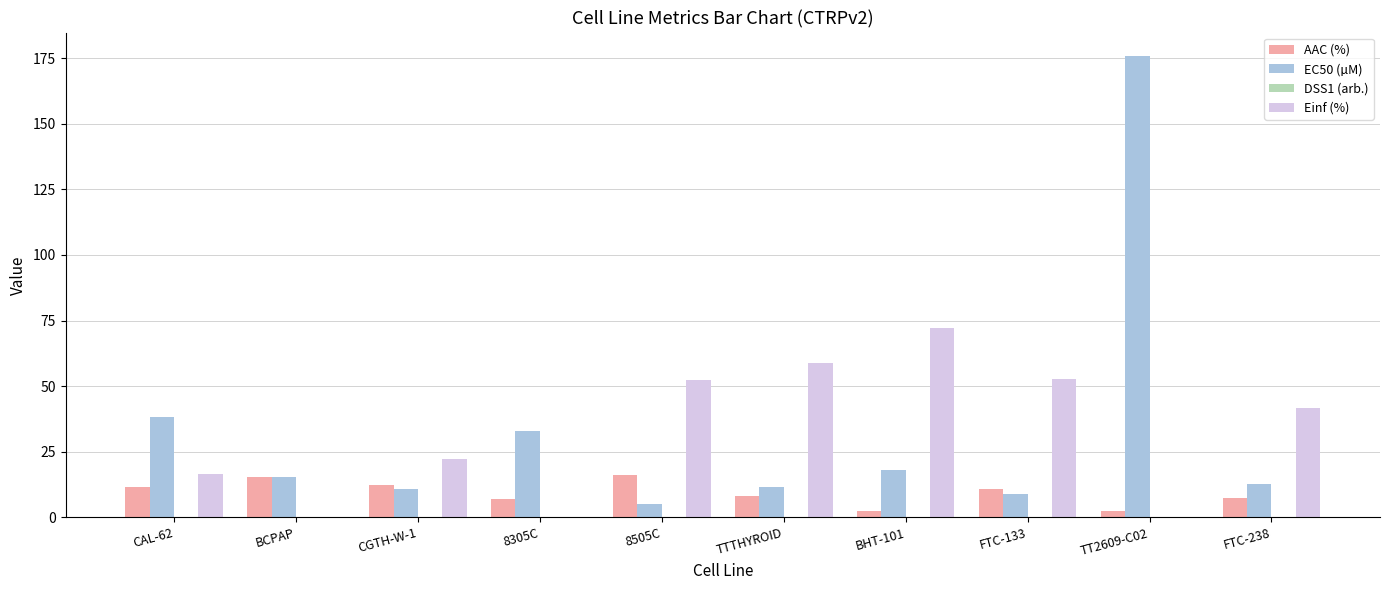

Which category has the highest value in the EC50 (µM) series?

TT2609-C02